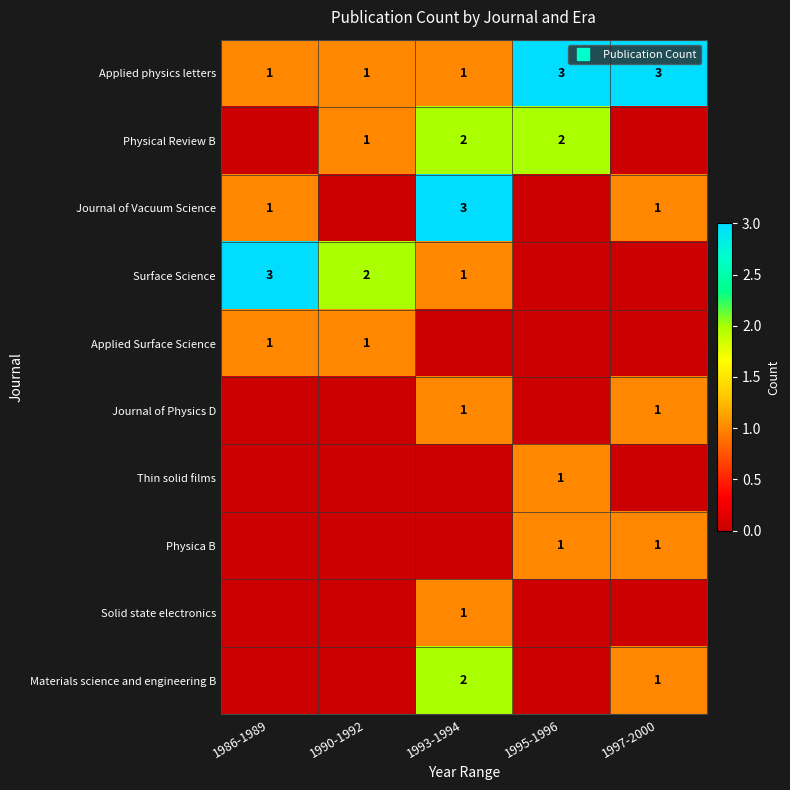

Rank the categories by Journal of Vacuum Science value from lowest to highest.

1990-1992, 1995-1996, 1986-1989, 1997-2000, 1993-1994